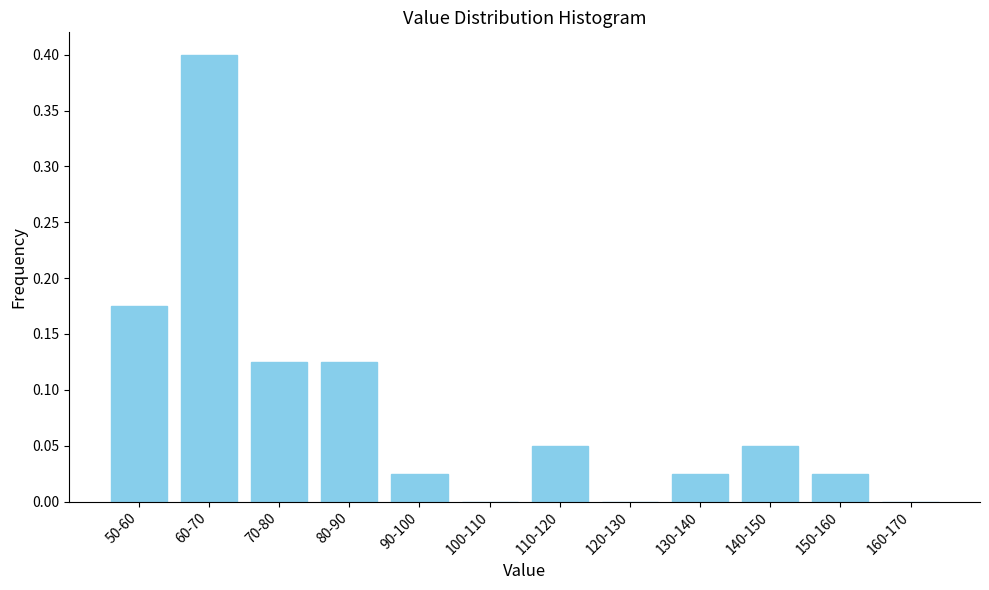

Which label corresponds to the largest value in the chart?

60-70